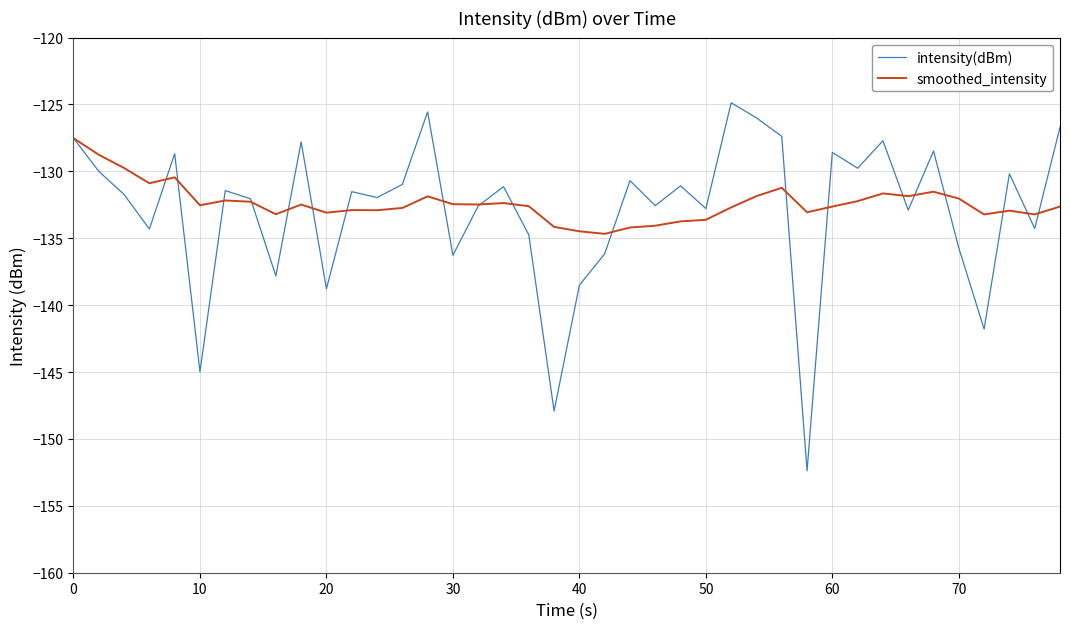

List the series in order of their peak value, lowest first.

smoothed_intensity, intensity(dBm)